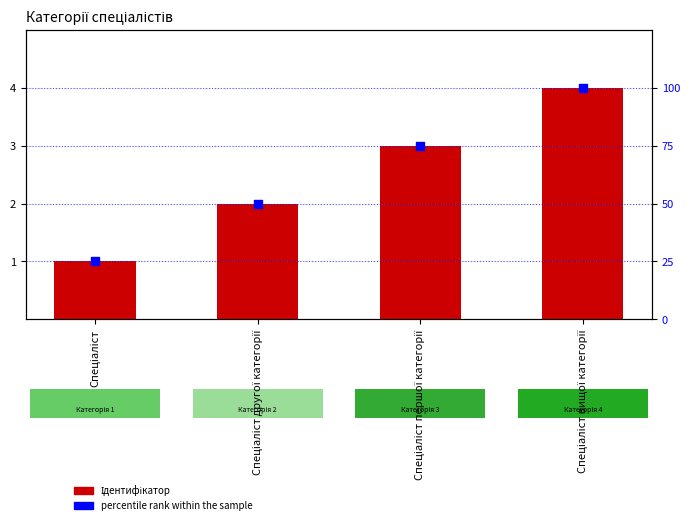

Is the value of percentile rank at Спеціаліст першої категорії greater than the value of Ідентифікатор at Спеціаліст?

Yes